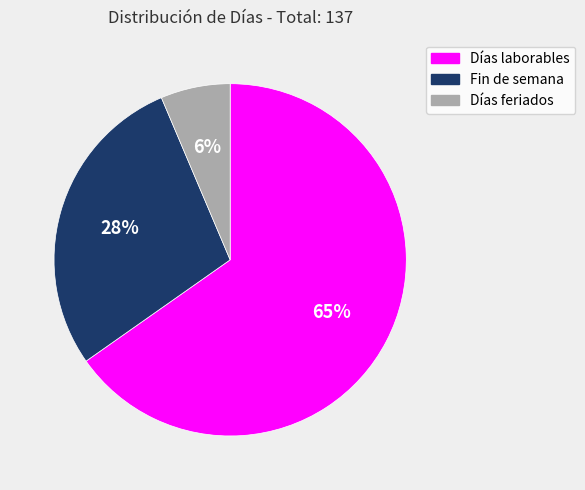

Between Días laborables and Días feriados, which is larger?

Días laborables